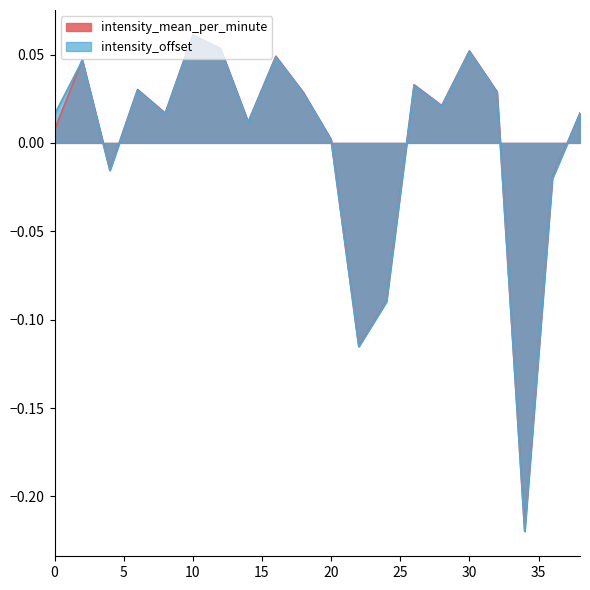

How many categories are shown in the chart?

20